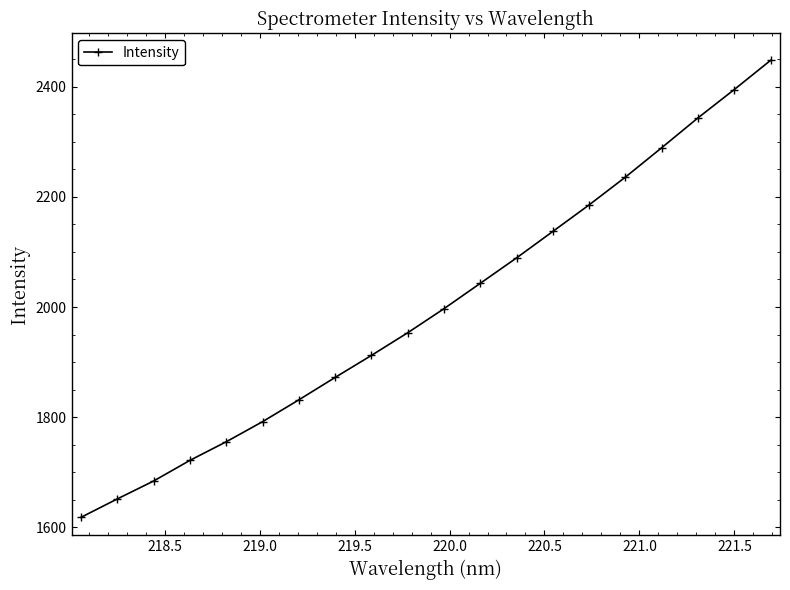

What is the value of the 16th point from the left?

2235.9